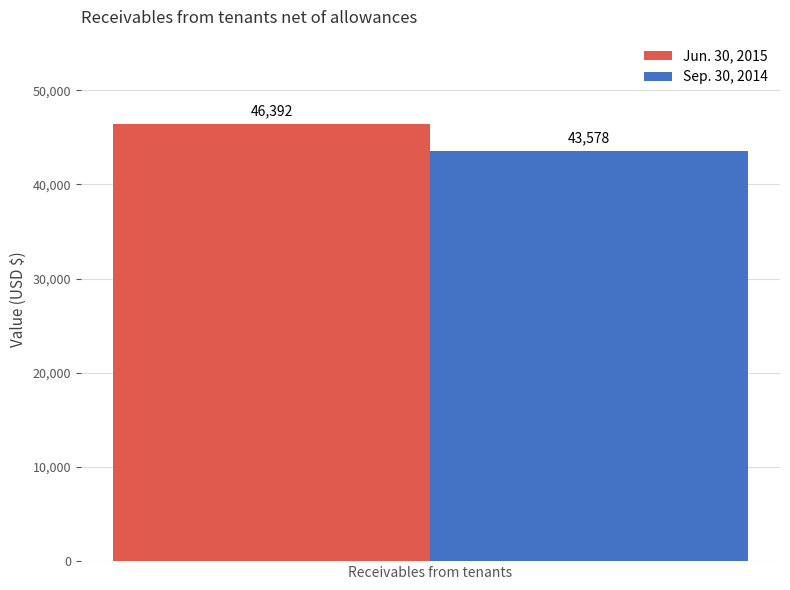

True or false: Sep. 30, 2014 has a value of 43578 at Receivables from tenants.

True